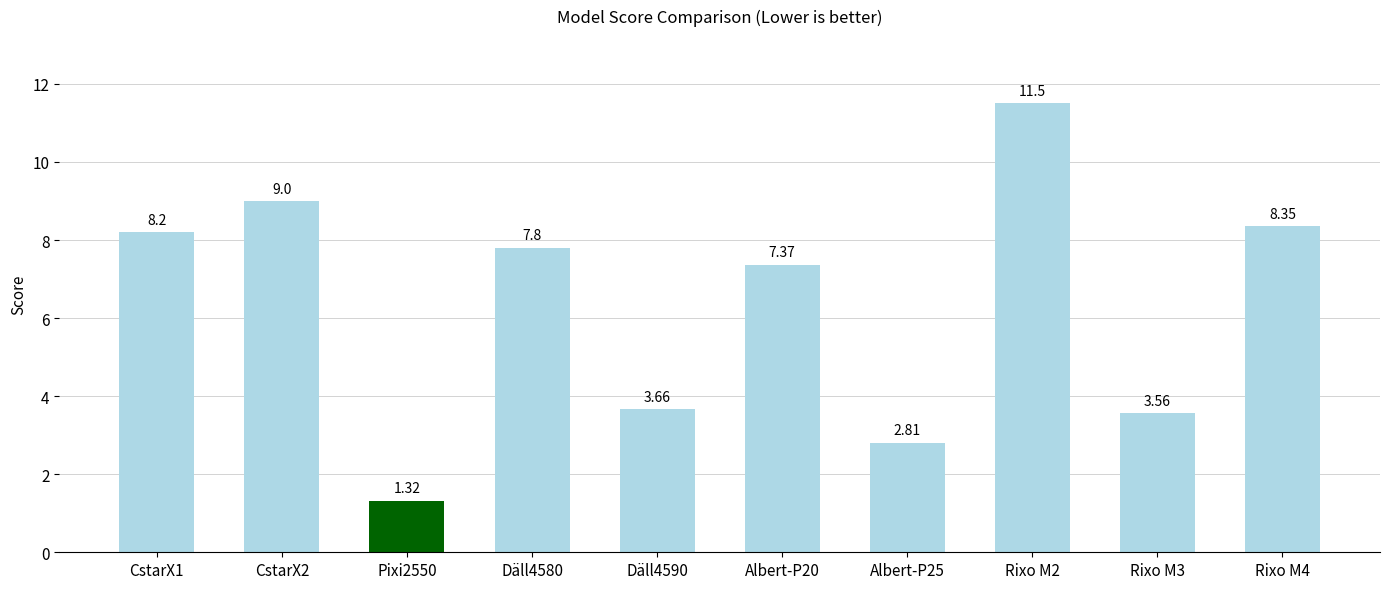

What is the change in value from CstarX2 to Albert-P25?

-6.2